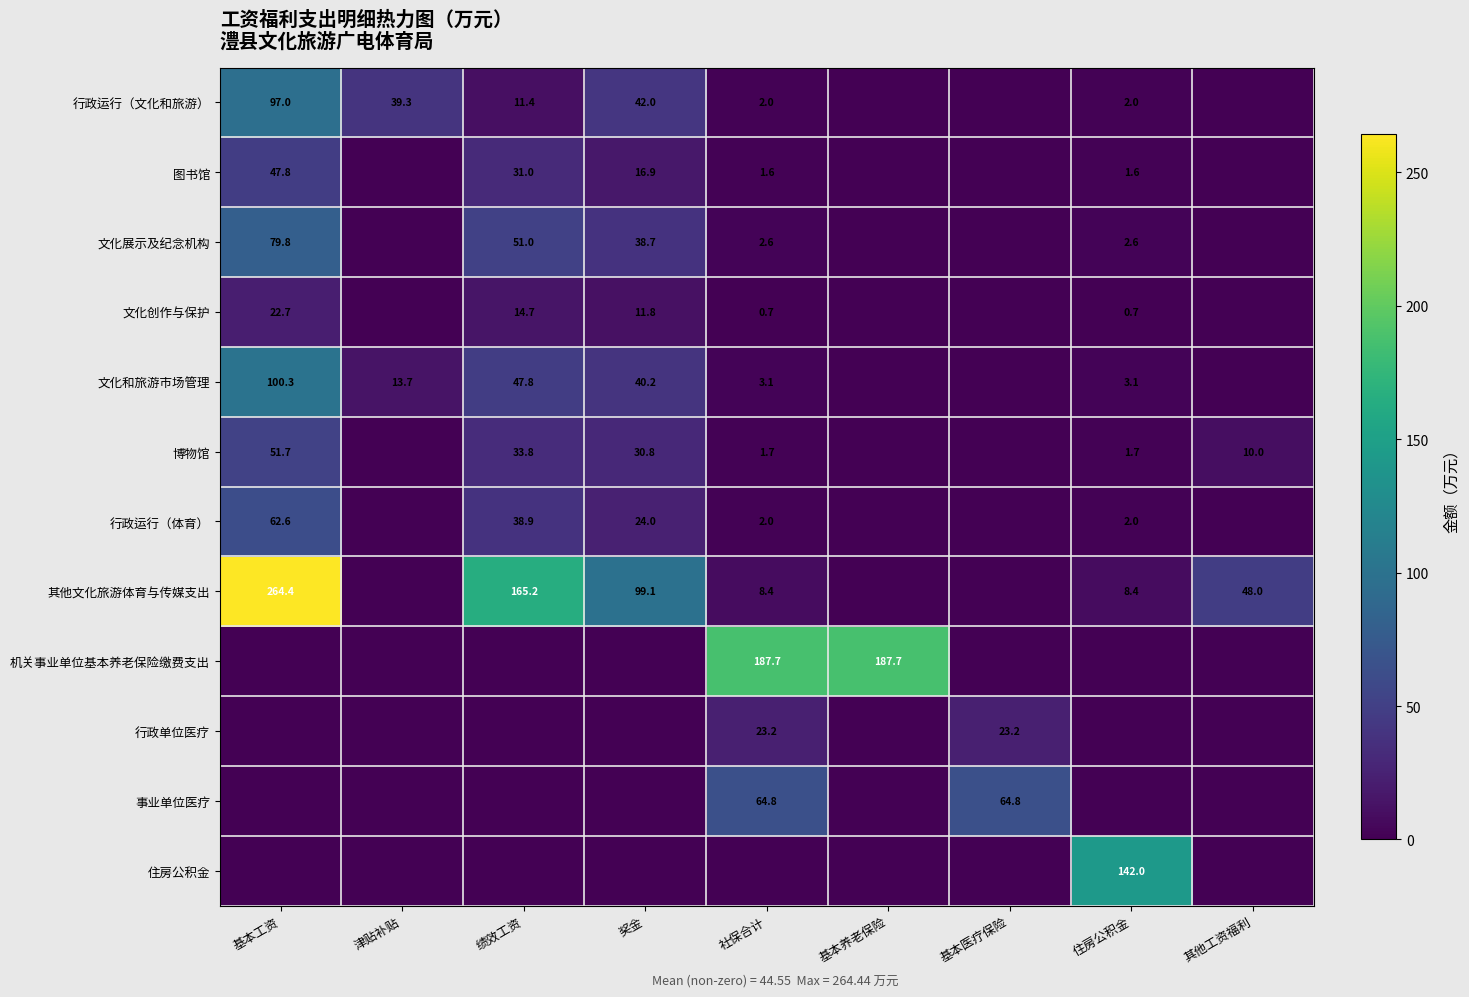

True or false: 博物馆 has a value of 49.2 at 绩效工资.

False